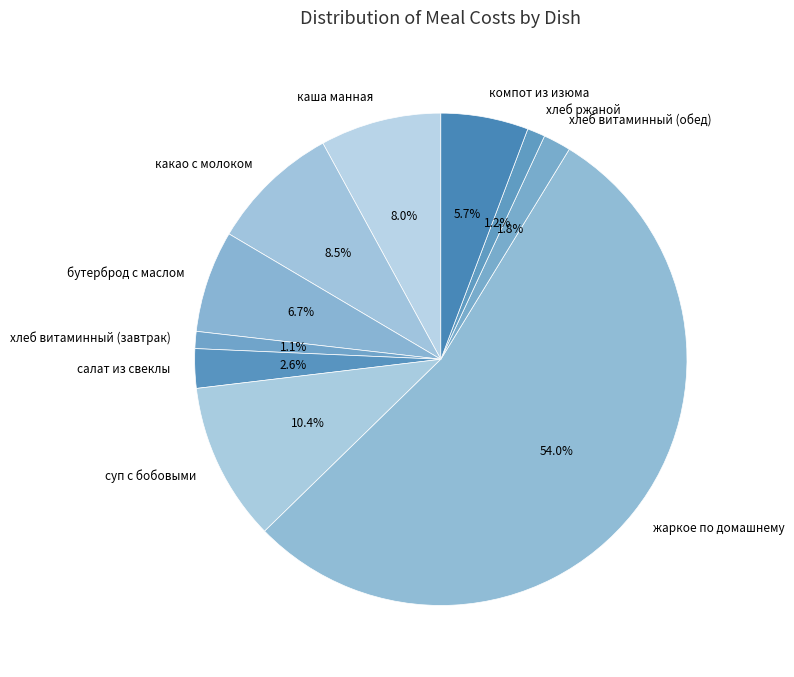

Count the number of slices in the pie.

10